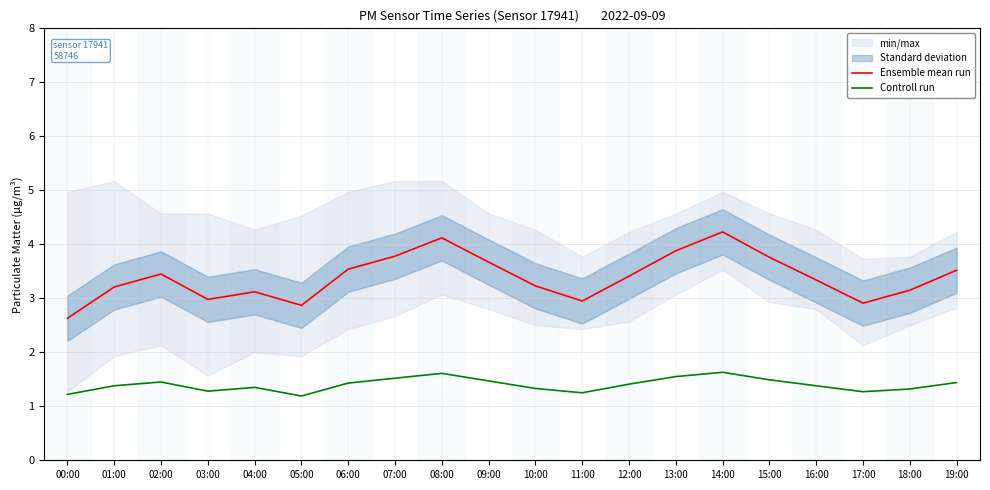

Between 06:00 and 12:00, which is larger?

06:00